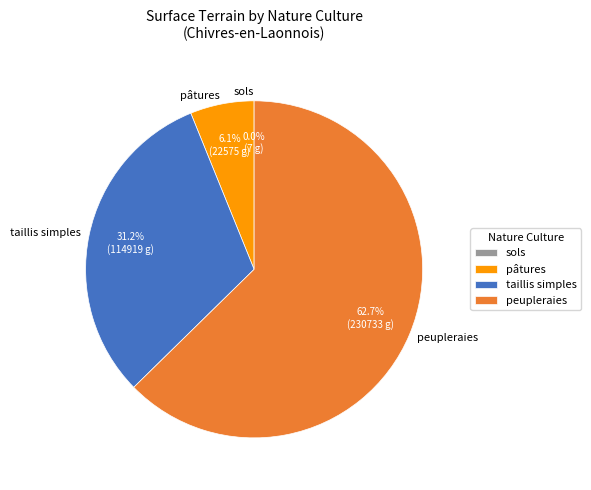

Which has a higher value, pâtures or peupleraies?

peupleraies